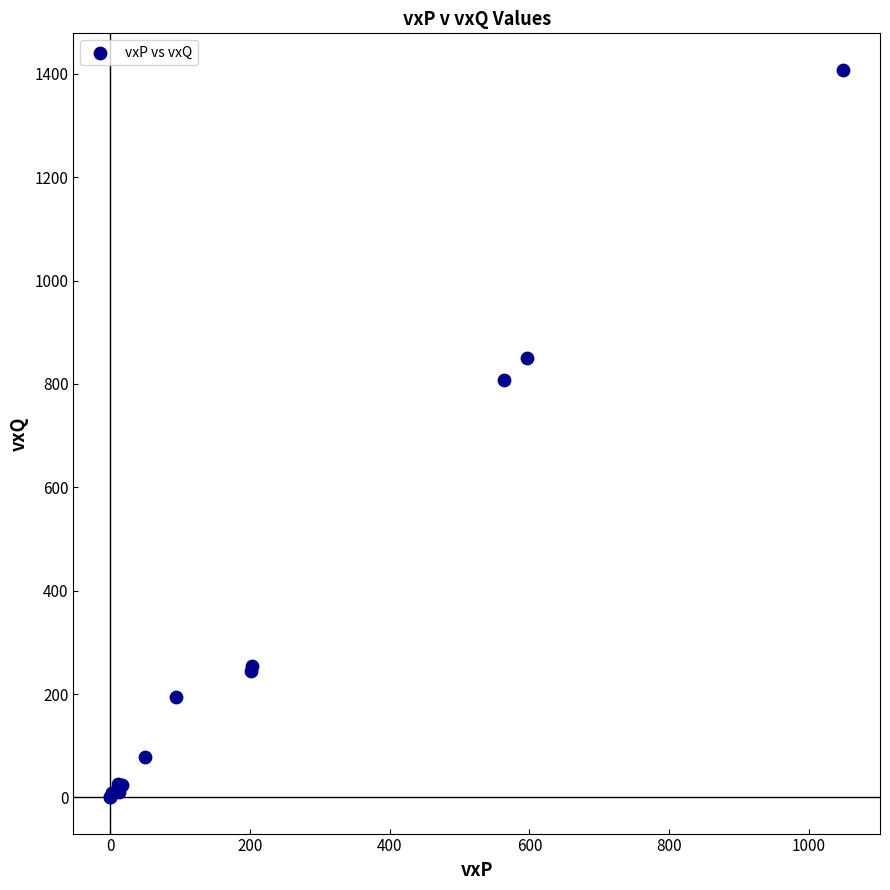

What Y value in the scatter plot is closest to 704?

807.8